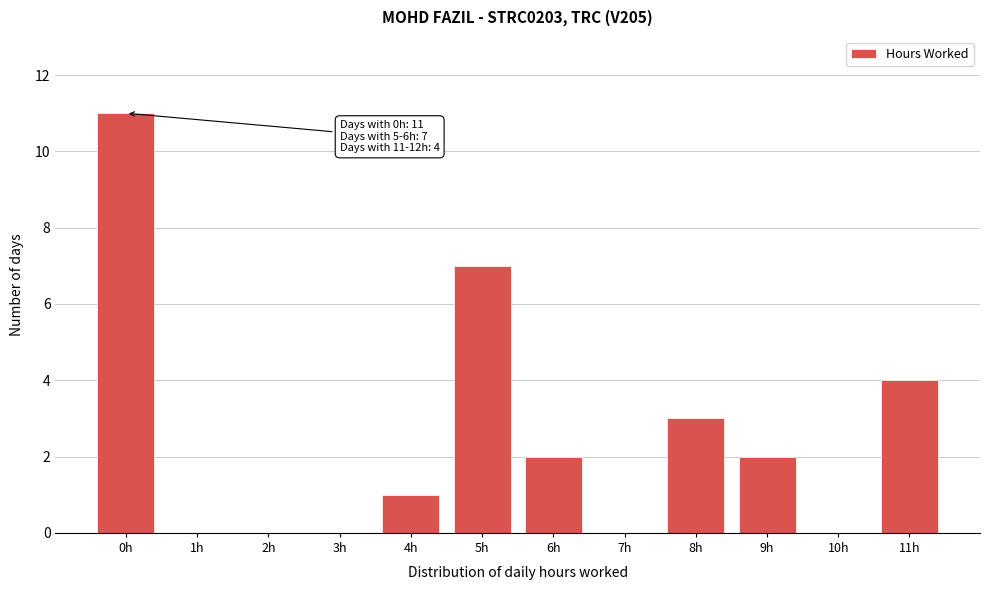

Reading left to right, transcribe all the data shown in this chart.

0h=11	1h=0	2h=0	3h=0	4h=1	5h=7	6h=2	7h=0	8h=3	9h=2	10h=0	11h=4